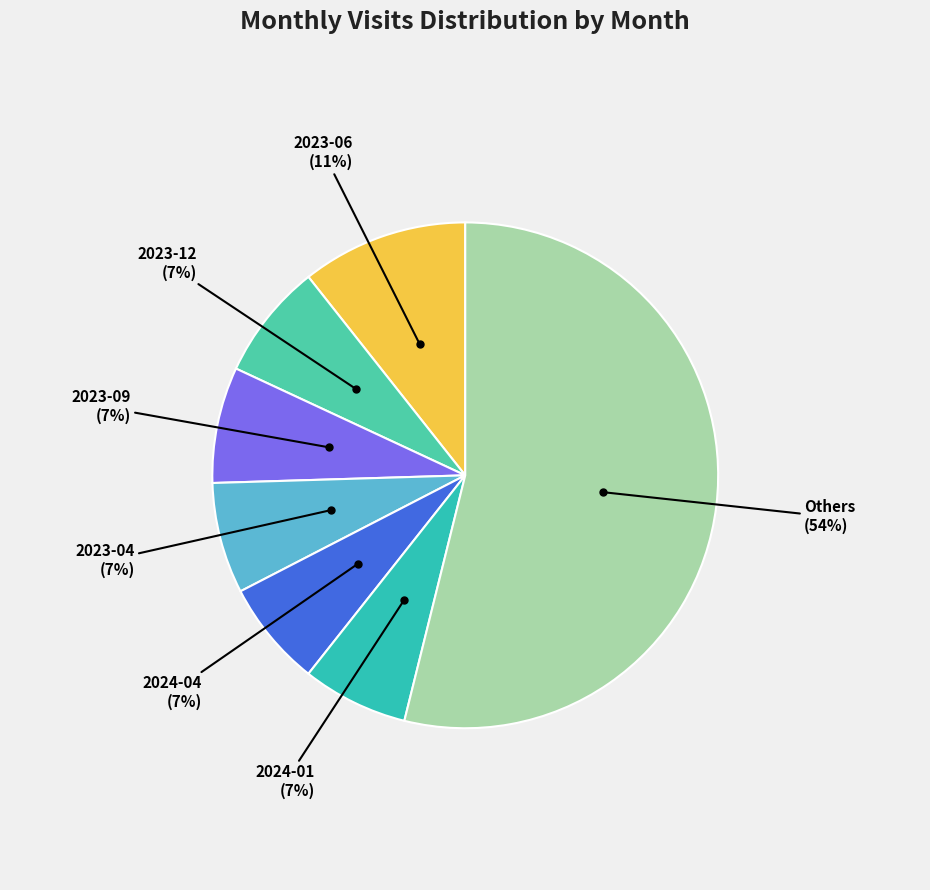

Is there a majority slice in this chart?

Yes